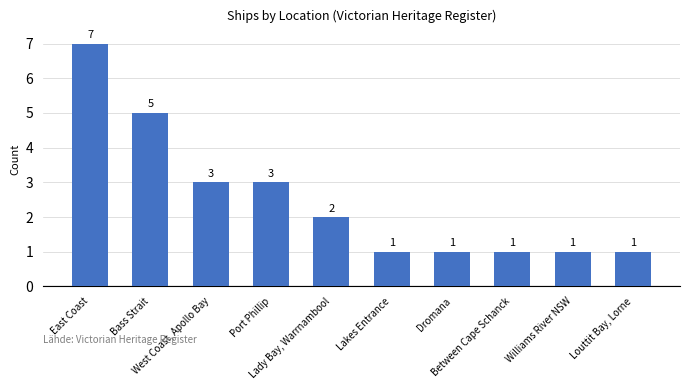

The value at Lady Bay, Warrnambool is 4. True or false?

False